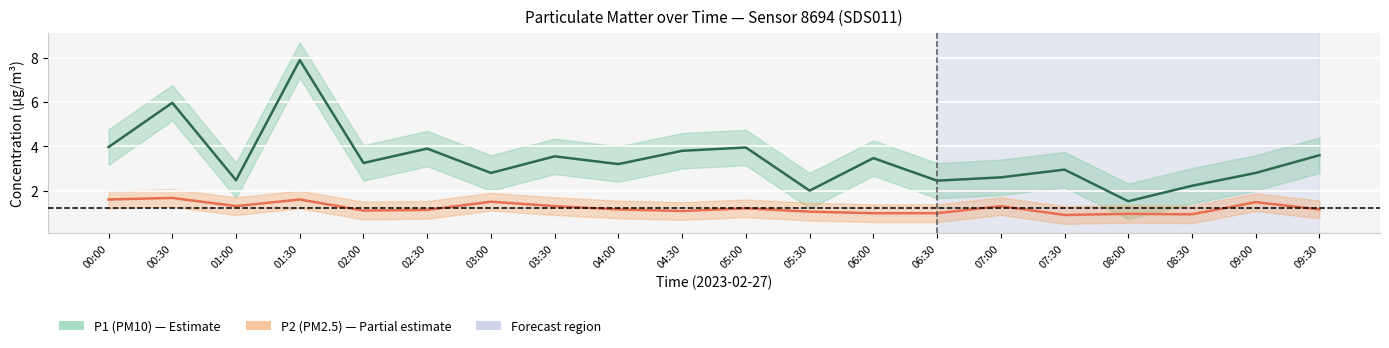

List the labels in order of P1 (PM10) center value, smallest first.

08:00, 05:30, 08:30, 06:30, 01:00, 07:00, 03:00, 09:00, 07:30, 04:00, 02:00, 06:00, 03:30, 09:30, 04:30, 02:30, 05:00, 00:00, 00:30, 01:30